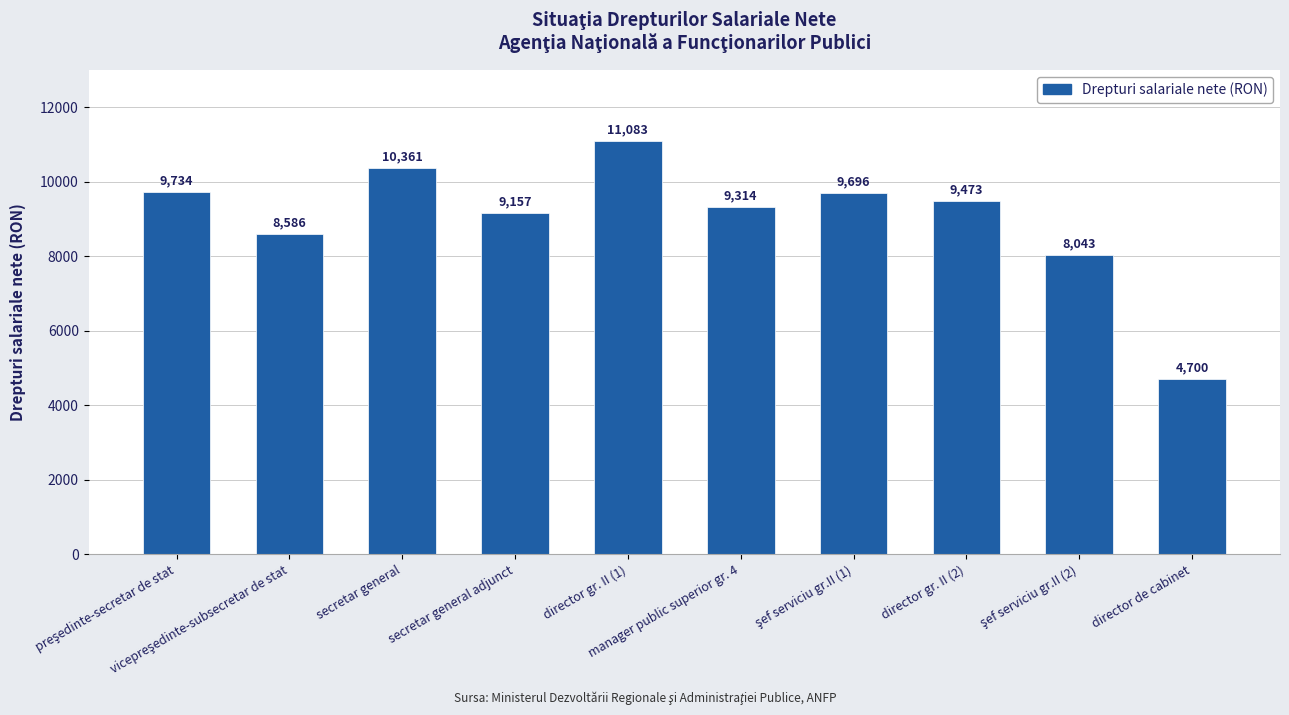

What is the maximum value shown in the chart?

11083